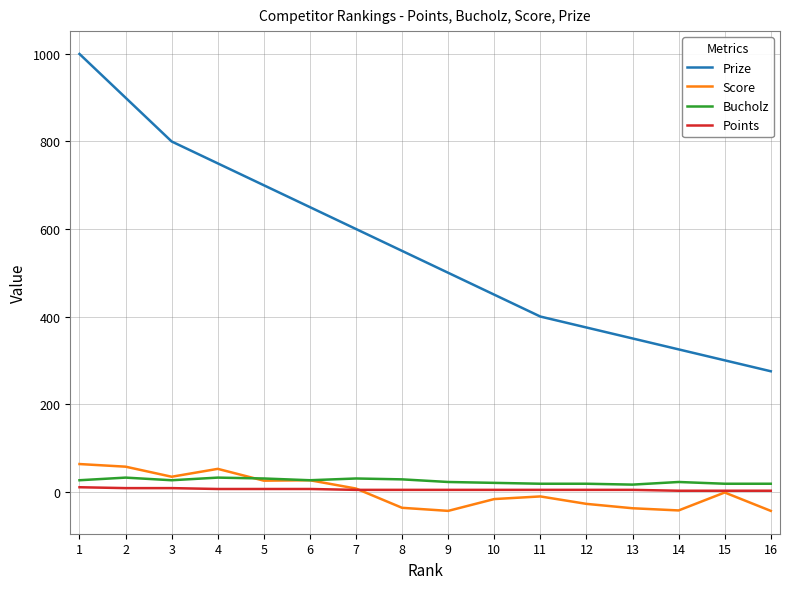

True or false: Bucholz and Prize cross at least once.

False